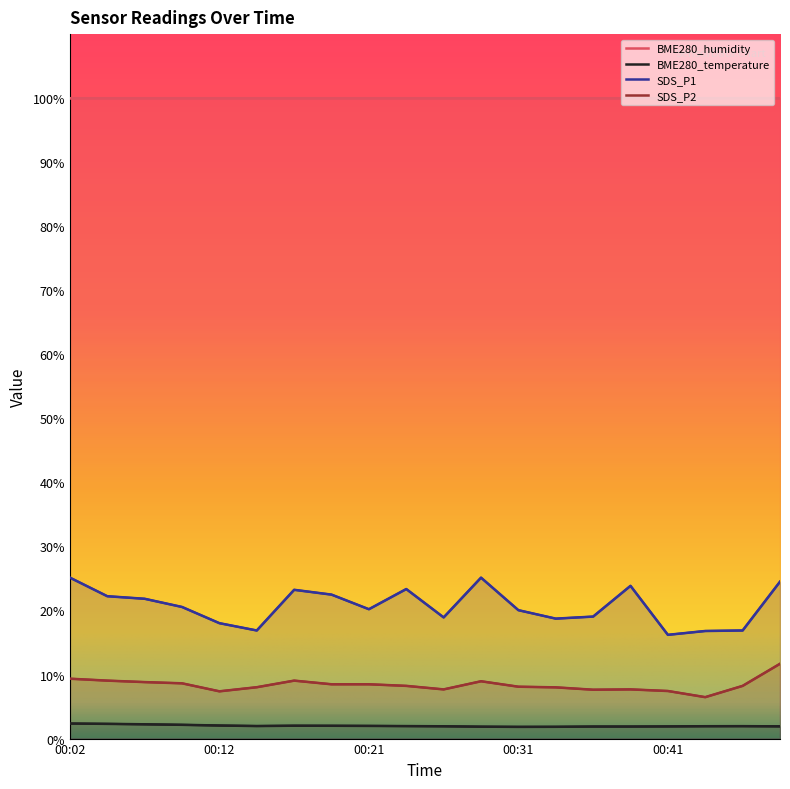

In SDS_P1, how many points are higher than both neighbors (excluding endpoints)?

4